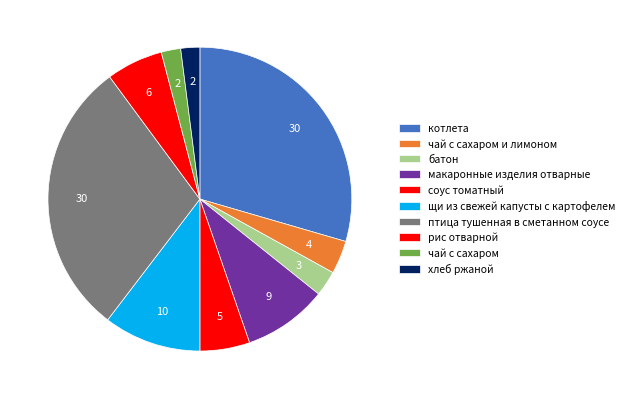

How many segments does this pie chart have?

10